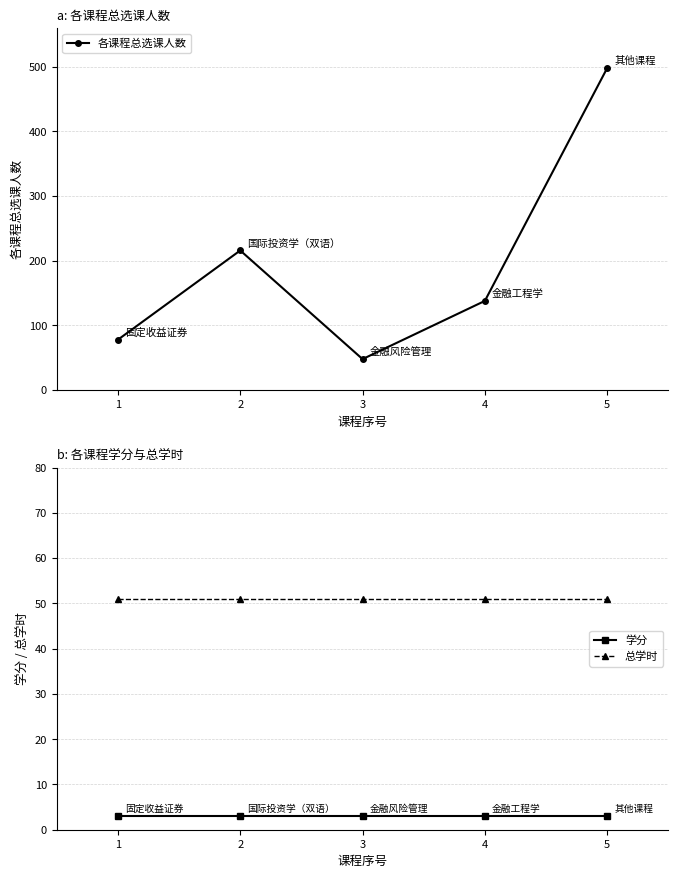

How many series are shown in this chart?

3